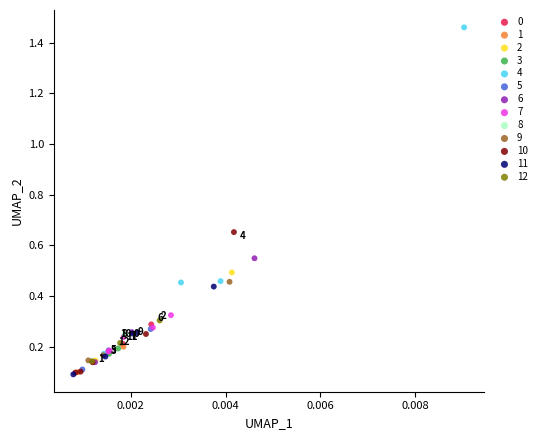

Which series contains the highest Y value?

4